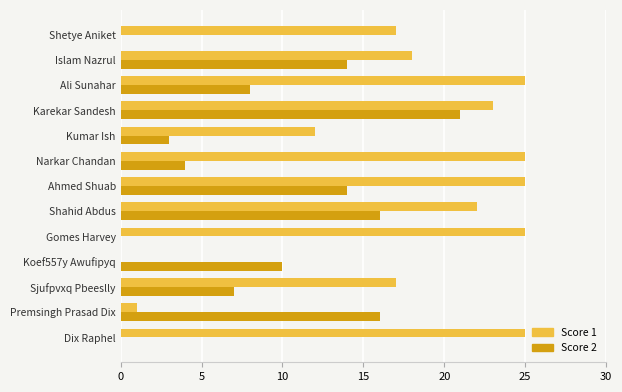

What is the sum of the Score 2 values at Sjufpvxq Pbeeslly and Gomes Harvey?

7